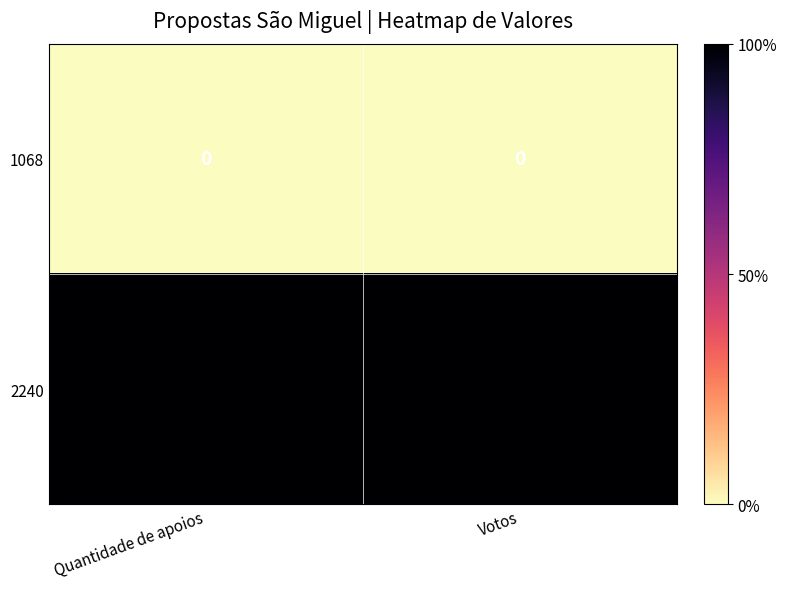

Reading left to right, what are all the values shown in this chart?

1068: 0	0
2240: 2	2